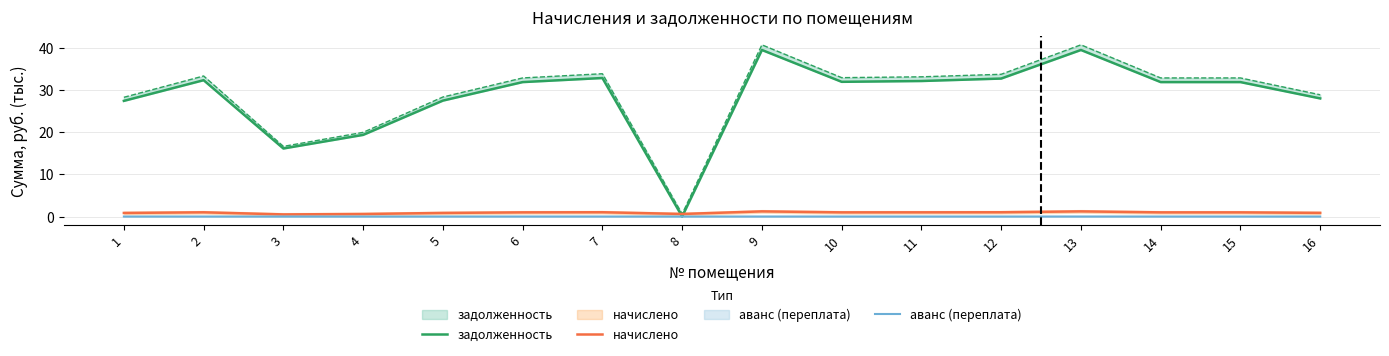

True or false: начислено and аванс (переплата) intersect in this chart.

False